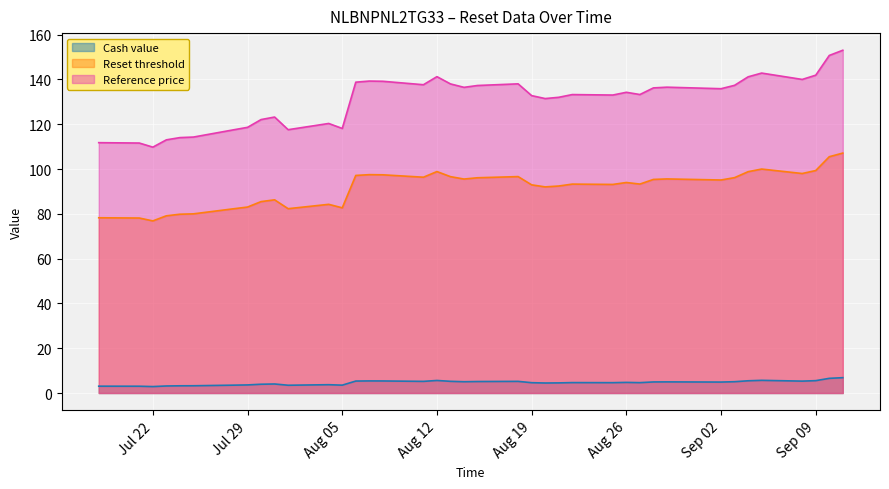

At 2025-07-31, list the series in order from smallest to largest.

Cash value, Reset threshold, Reference price